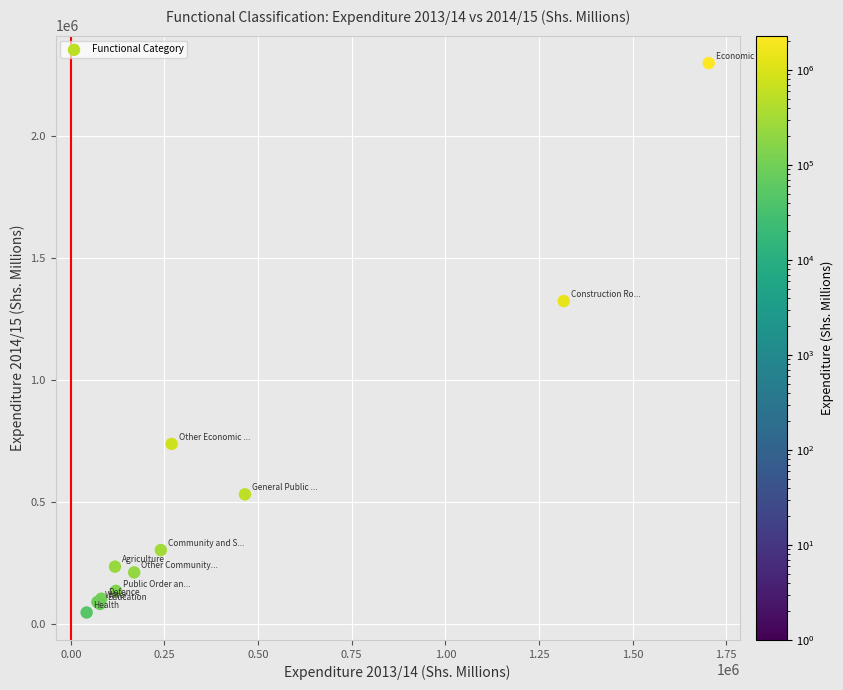

What Y value in the scatter plot is closest to 1172672?

1322978